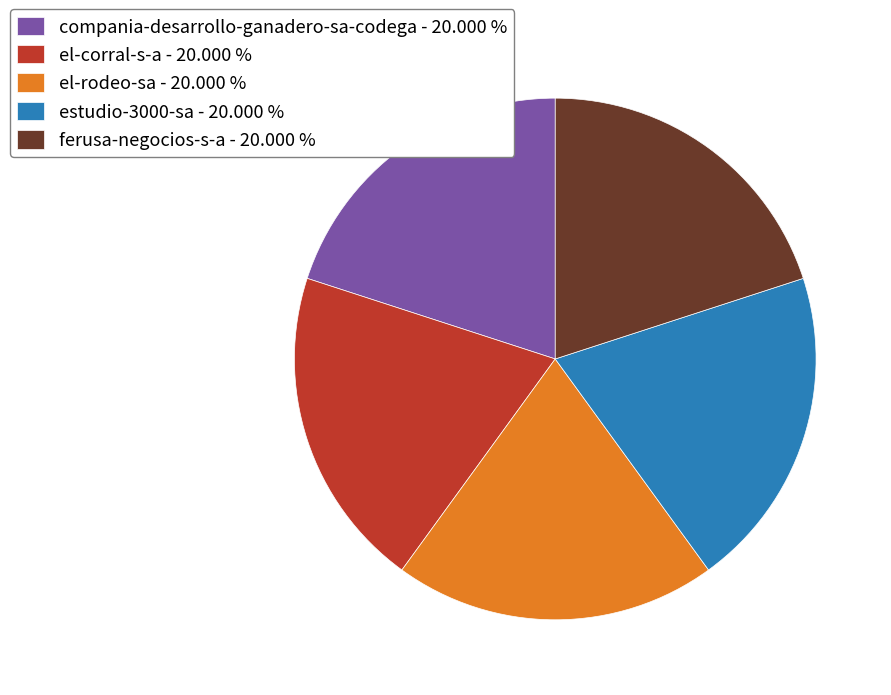

How many segments does this pie chart have?

5